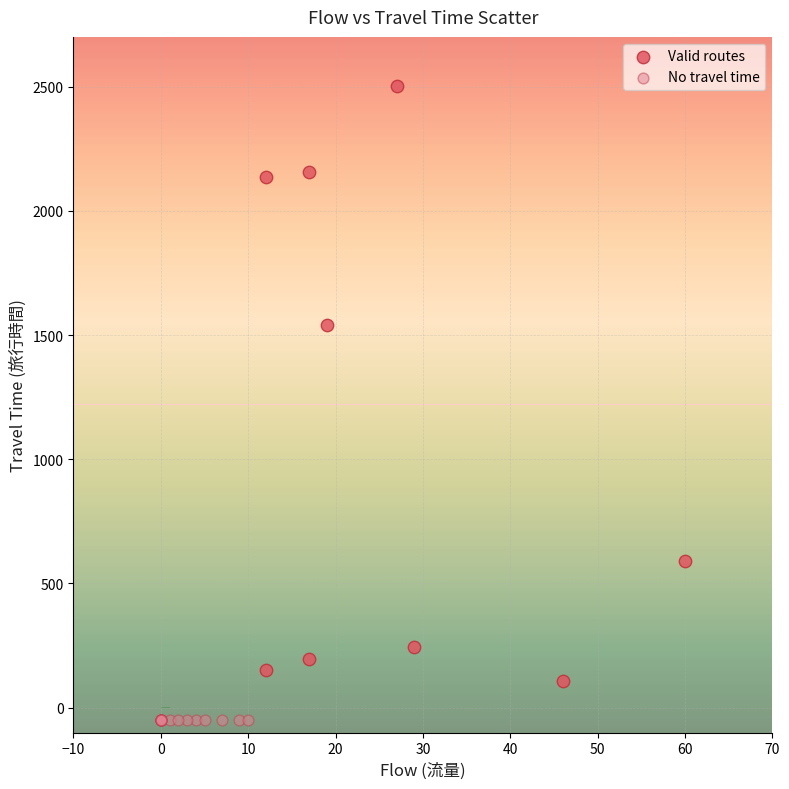

Which series contains the lowest Y value?

No travel time